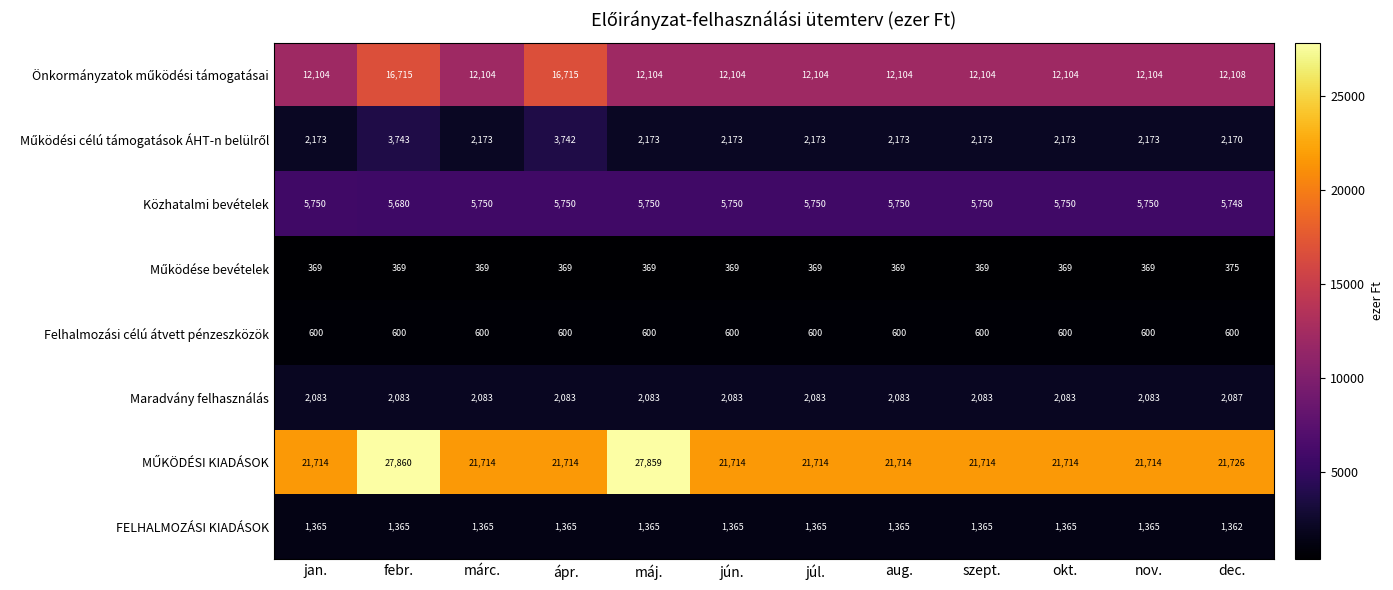

True or false: Közhatalmi bevételek has a value of 5750 at szept..

True